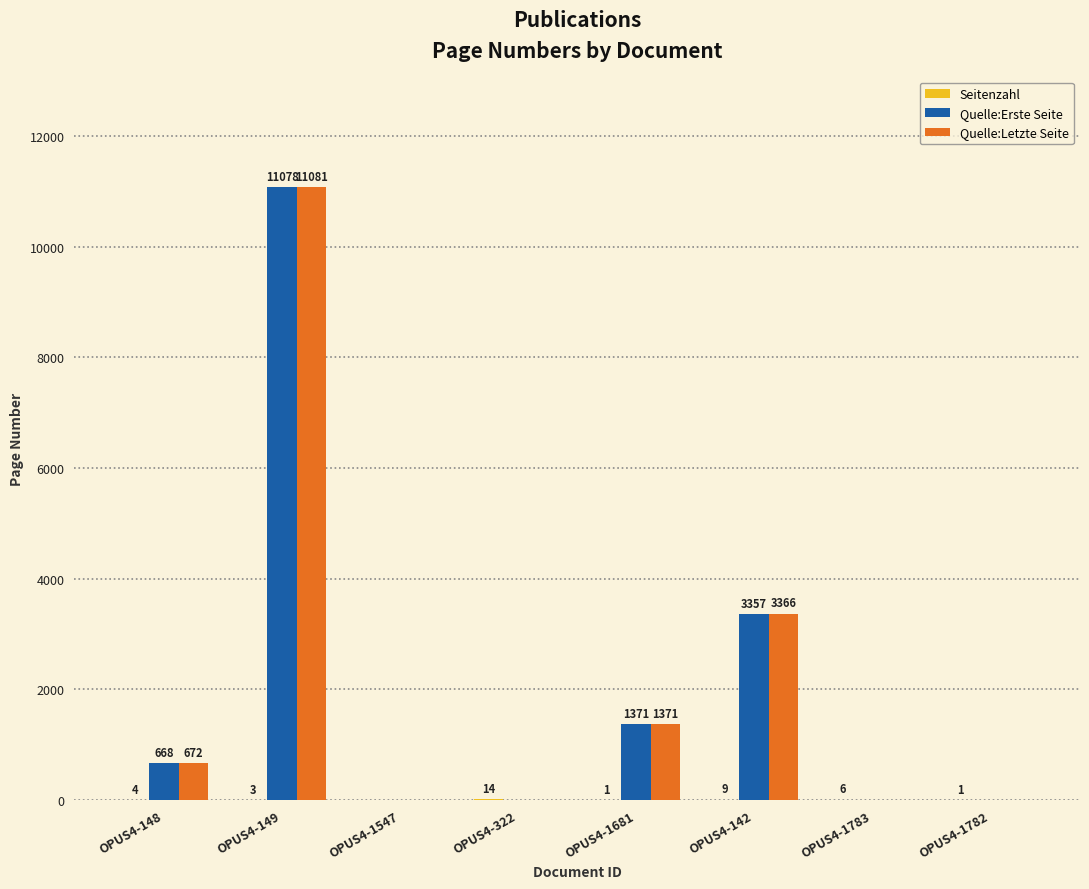

What is the spread (max minus min) of values at OPUS4-322?

14